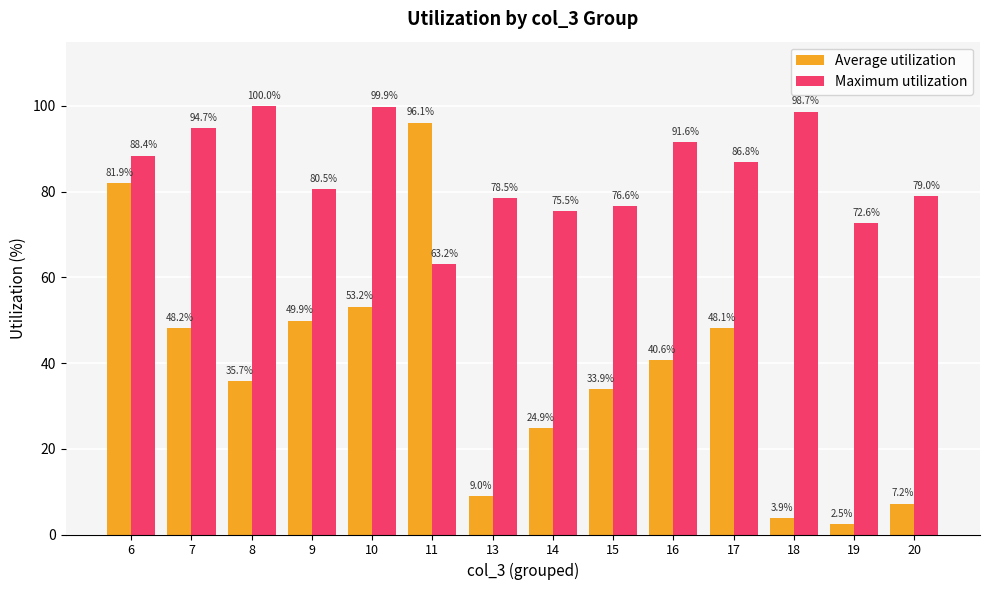

Which category has the highest value across all series?

8